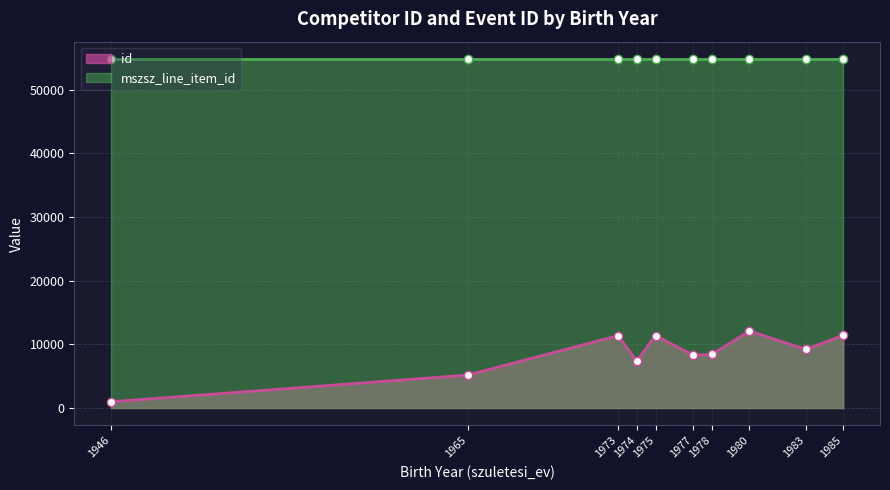

What are all the series names shown in the legend?

id, mszsz_line_item_id